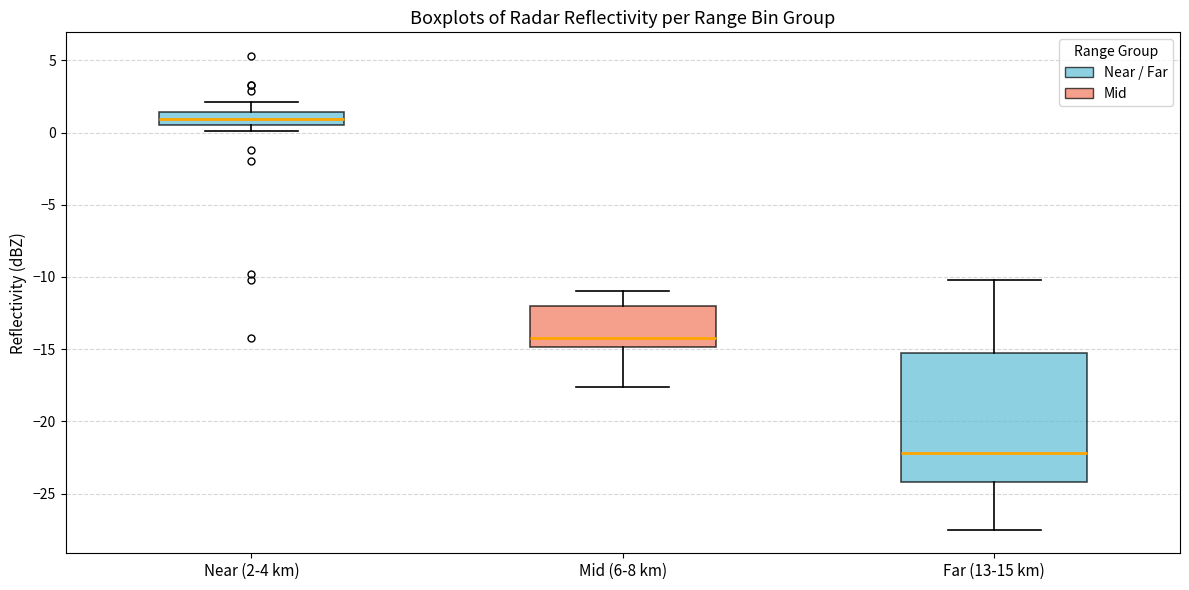

Reading left to right, read every box against the y-axis: the position of its median line, the range the box covers, and the ends of its whiskers. The values are not printed on the chart, so give them approximately, as read against the axis.

Near (2-4 km): median 1.0, box 0.5 to 1.5, whiskers 0.0 to 2.0
Mid (6-8 km): median -14.0, box -15.0 to -12.0, whiskers -17.5 to -11.0
Far (13-15 km): median -22.0, box -24.0 to -15.0, whiskers -27.5 to -10.0